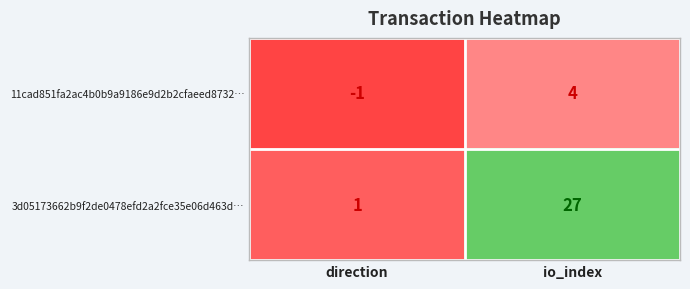

What is the greatest value displayed?

27